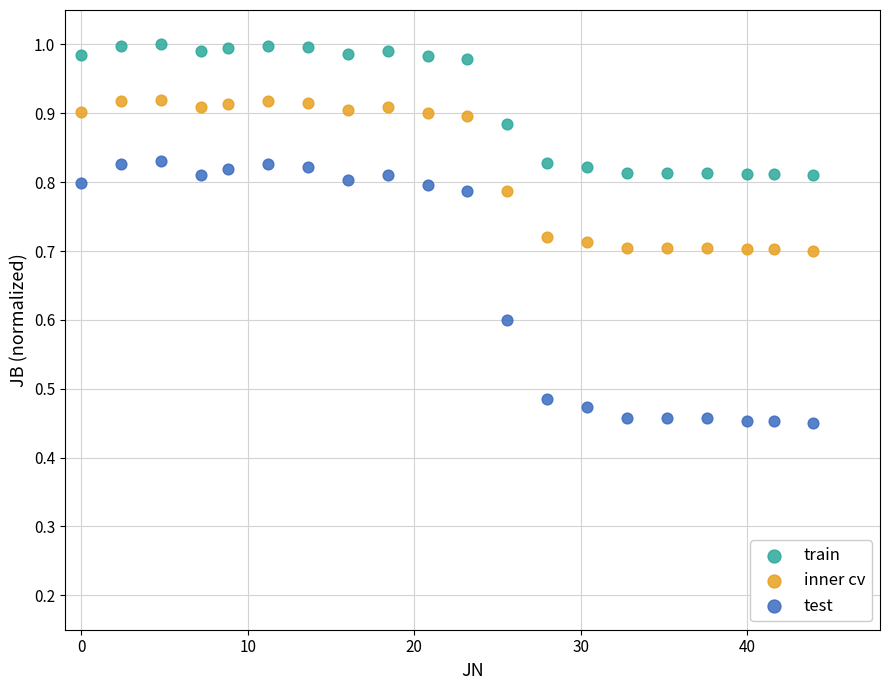

Which series contains the lowest Y value?

test